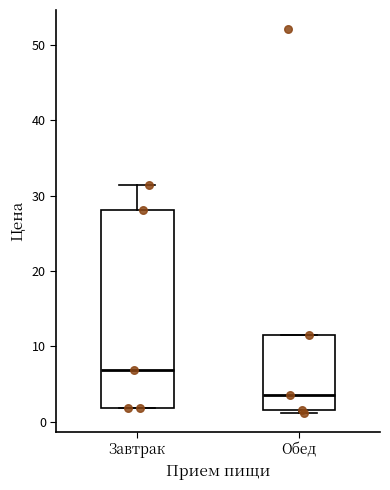

Where does the upper whisker of the box for Завтрак end on the y-axis? The values are not printed on the chart, so give them approximately, as read against the axis.

31